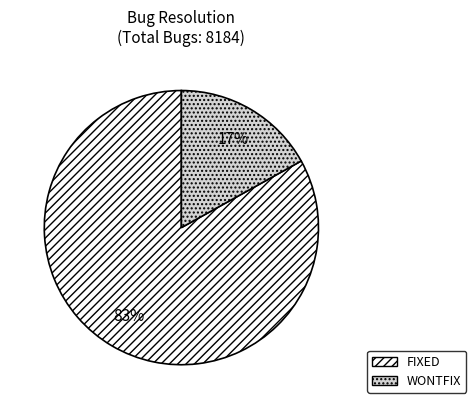

To the nearest percent, what percentage of the pie is FIXED?

83%